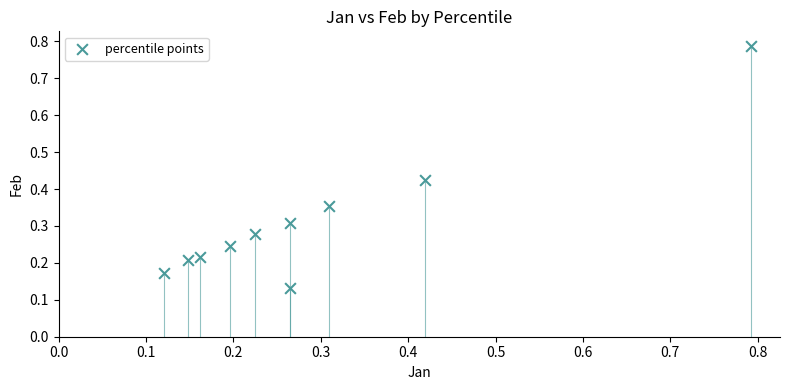

What is the range of Y values (max minus min)?

0.7